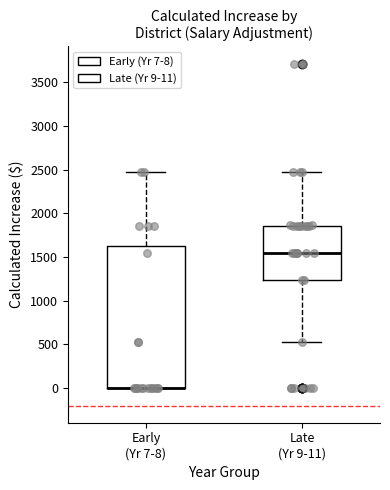

Which box is the tallest, from its lower edge to its upper edge?

Early (Yr 7-8)